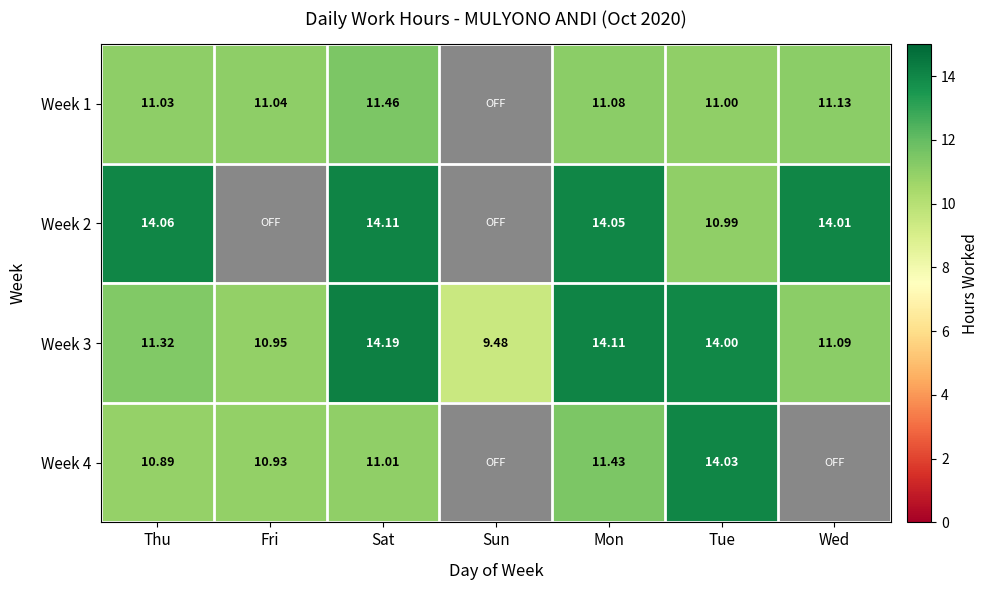

Is the value of Week 1 at Mon greater than the value of Week 3 at Thu?

No